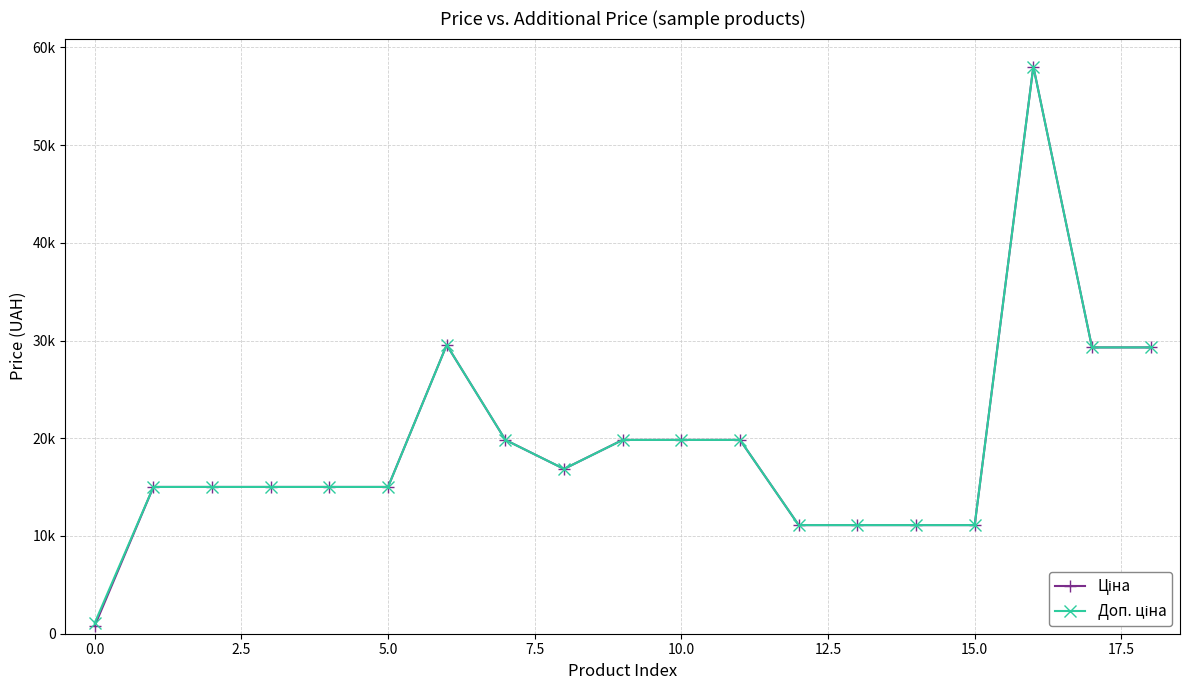

Reading left to right, list all the values displayed in this chart.

Ціна: 813.0	15019.2	15019.2	15019.2	15019.2	15019.2	29548.9	19831.1	16863.2	19831.1	19831.1	19831.1	11113.6	11113.6	11113.6	11113.6	58037.0	29294.9	29294.9
Доп. ціна: 1101.8	15019.2	15019.2	15019.2	15019.2	15019.2	29548.9	19831.1	16863.2	19831.1	19831.1	19831.1	11113.6	11113.6	11113.6	11113.6	58037.0	29294.9	29294.9